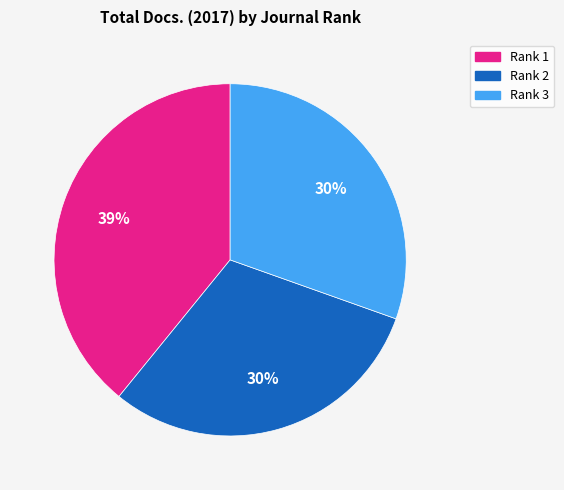

Combined, do Rank 1 and Rank 3 account for over 50%?

Yes